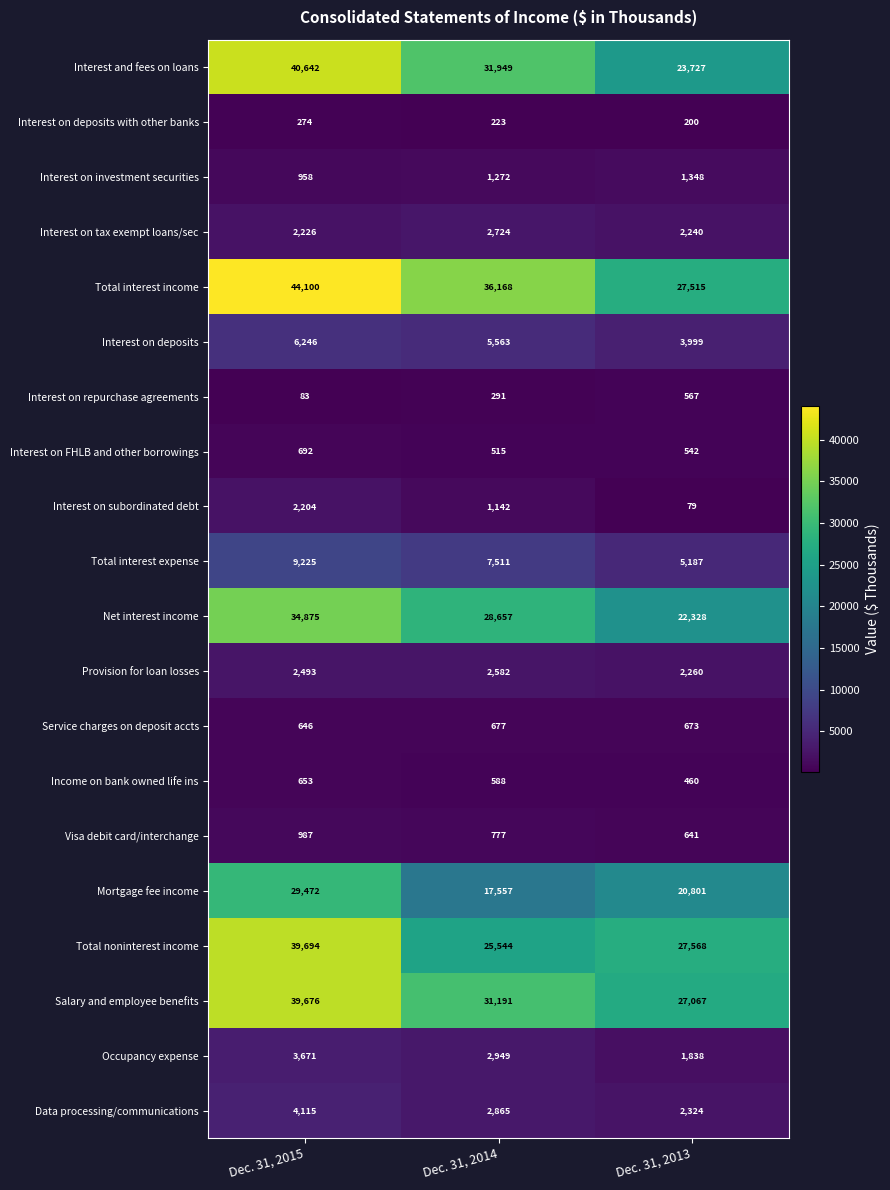

What is the spread (max minus min) of values at Dec. 31, 2015?

44017